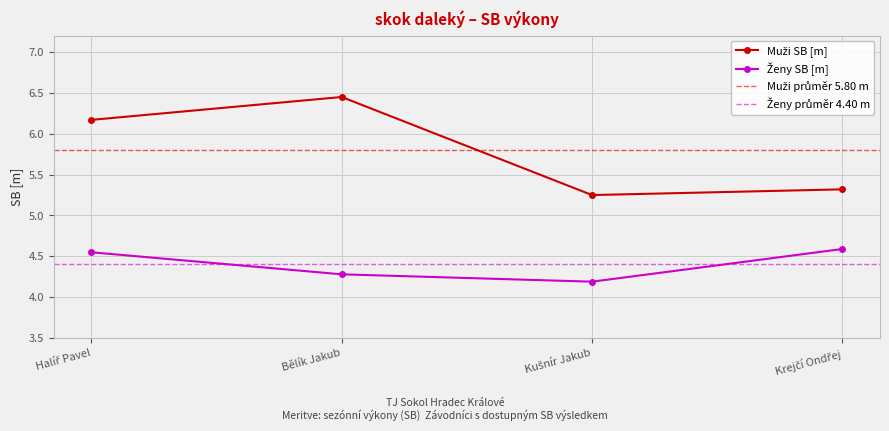

True or false: Ženy SB has a value of 4.2 at Kušnír Jakub.

True